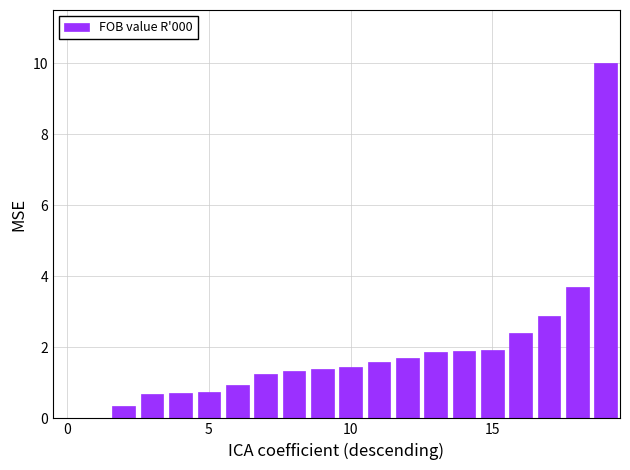

Are the bars grouped side by side (vs. stacked)?

No